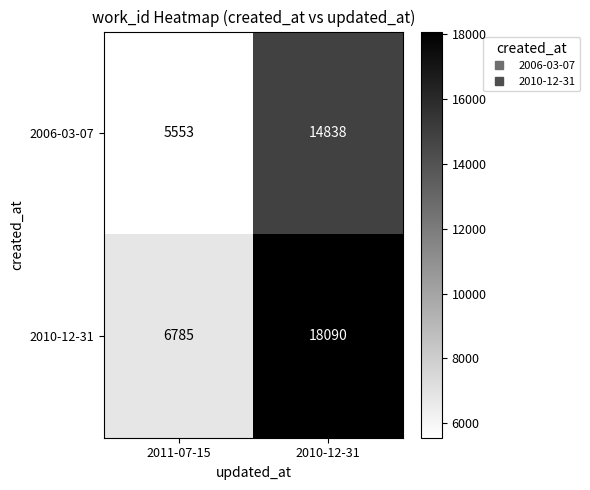

Reading left to right, extract all data points from this chart.

2006-03-07: 5553	14838
2010-12-31: 6785	18090